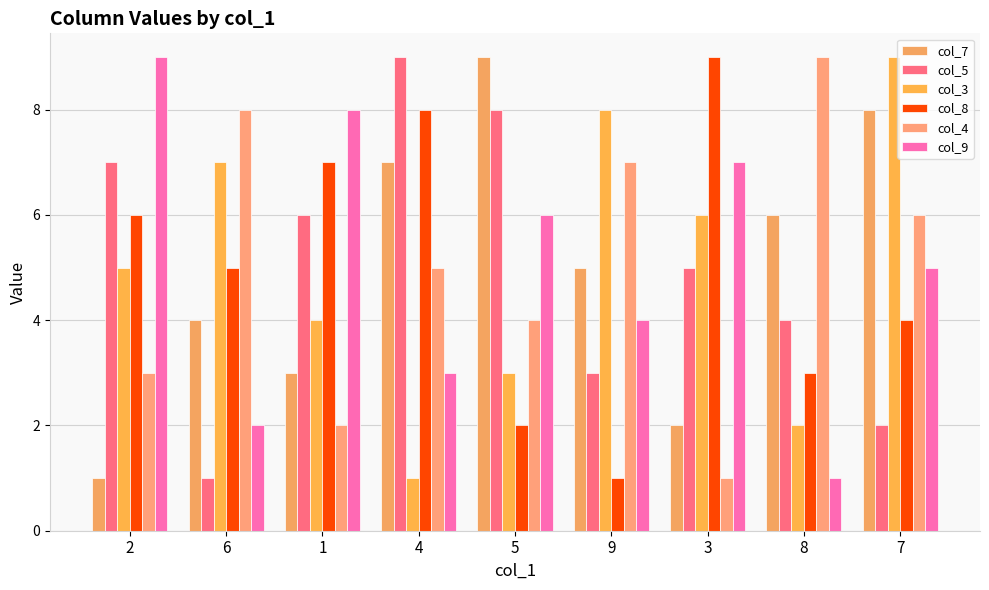

Where is col_3 nearest to the value 5?

2